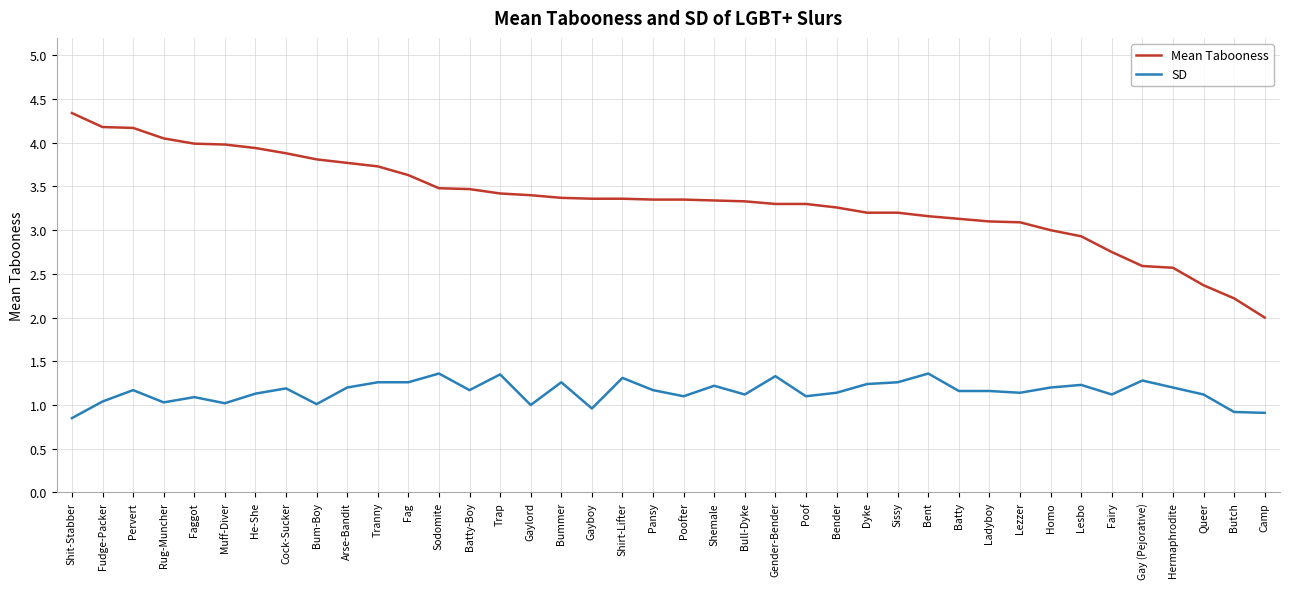

True or false: SD and Mean Tabooness intersect in this chart.

False